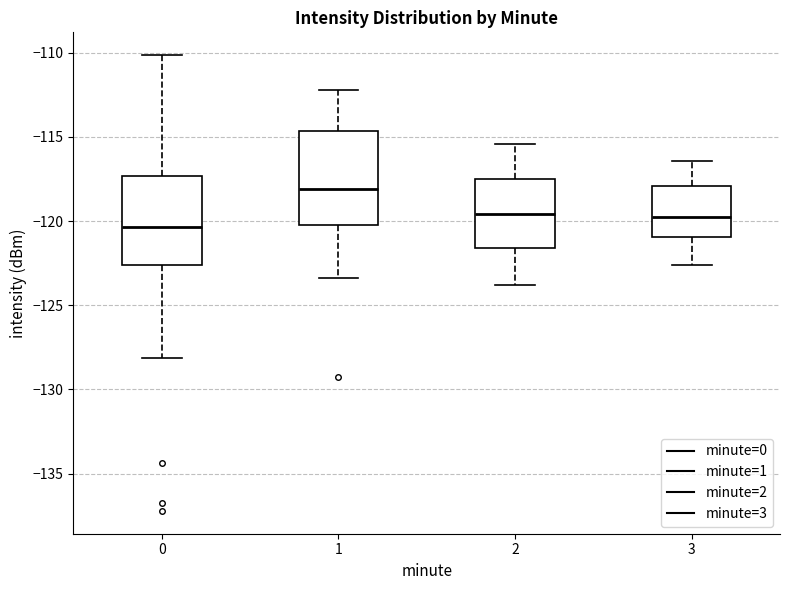

Reading left to right, transcribe this box plot: for each box, give where its median line is, the range the box spans, and where its two whiskers end, as read against the y-axis. The values are not printed on the chart, so give them approximately, as read against the axis.

0: median -120.5, box -122.5 to -117.5, whiskers -128.0 to -110.0
1: median -118.0, box -120.0 to -114.5, whiskers -123.5 to -112.0
2: median -119.5, box -121.5 to -117.5, whiskers -124.0 to -115.5
3: median -119.5, box -121.0 to -118.0, whiskers -122.5 to -116.5